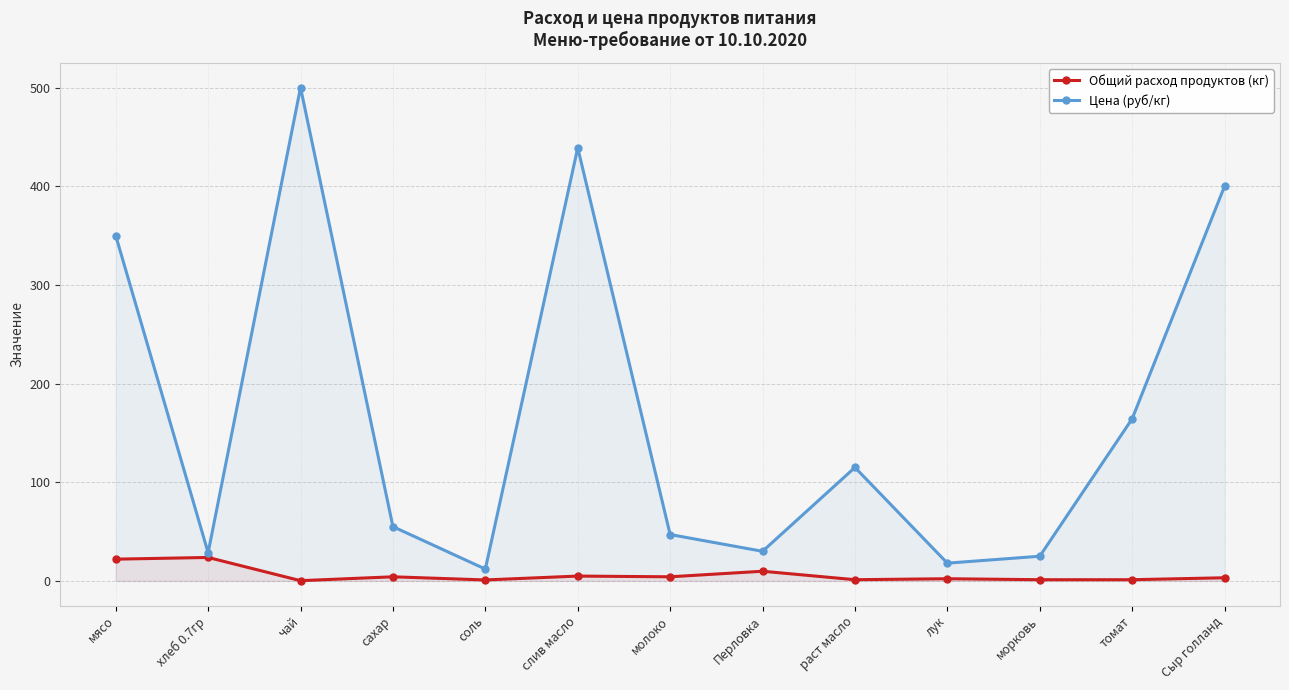

The value of Цена (руб/кг) at раст масло is 115.0. True or false?

True